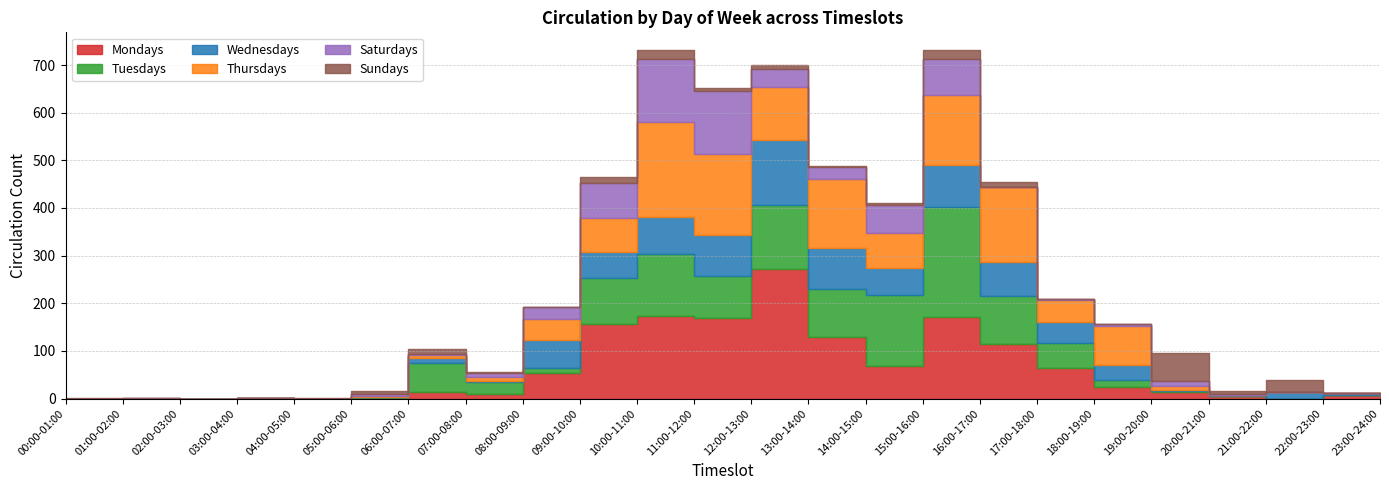

In Saturdays, how many points are higher than both neighbors (excluding endpoints)?

5